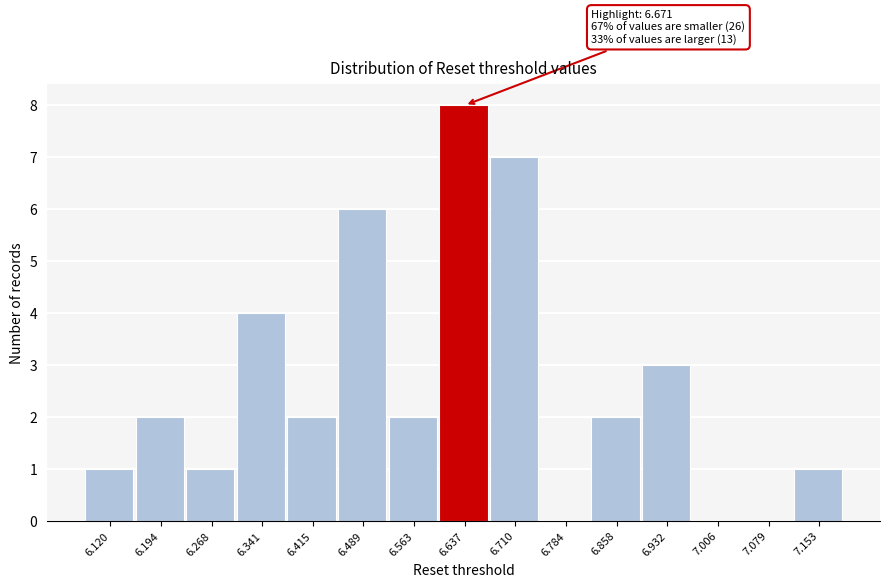

Reading left to right, extract all data points from this chart.

6.120=1	6.194=2	6.268=1	6.341=4	6.415=2	6.489=6	6.563=2	6.637=8	6.710=7	6.784=0	6.858=2	6.932=3	7.006=0	7.079=0	7.153=1